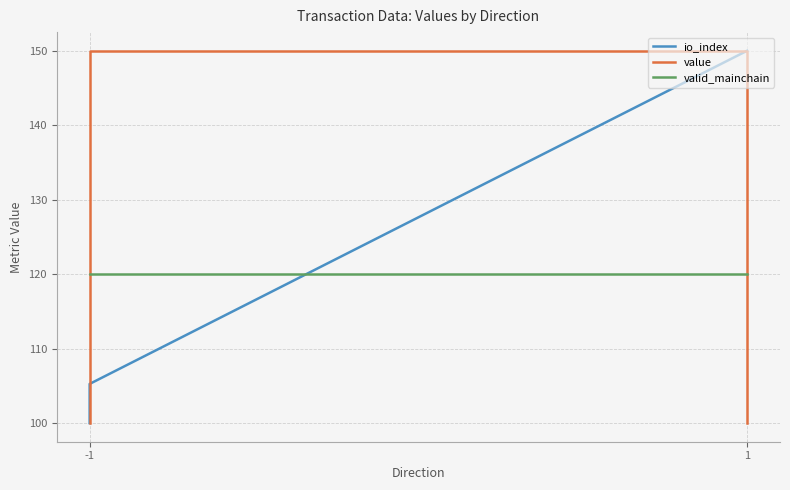

Where is value nearest to the value 124?

-1